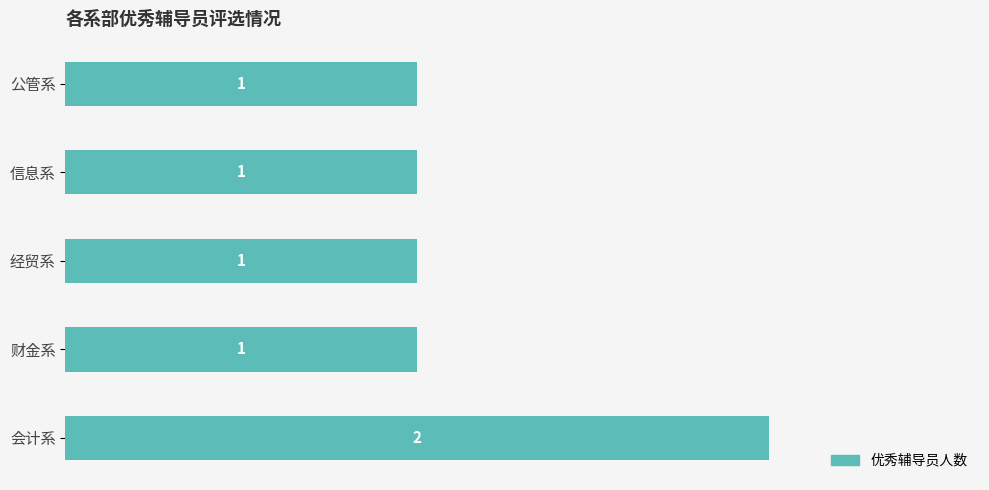

Count the number of values greater than 1.

1